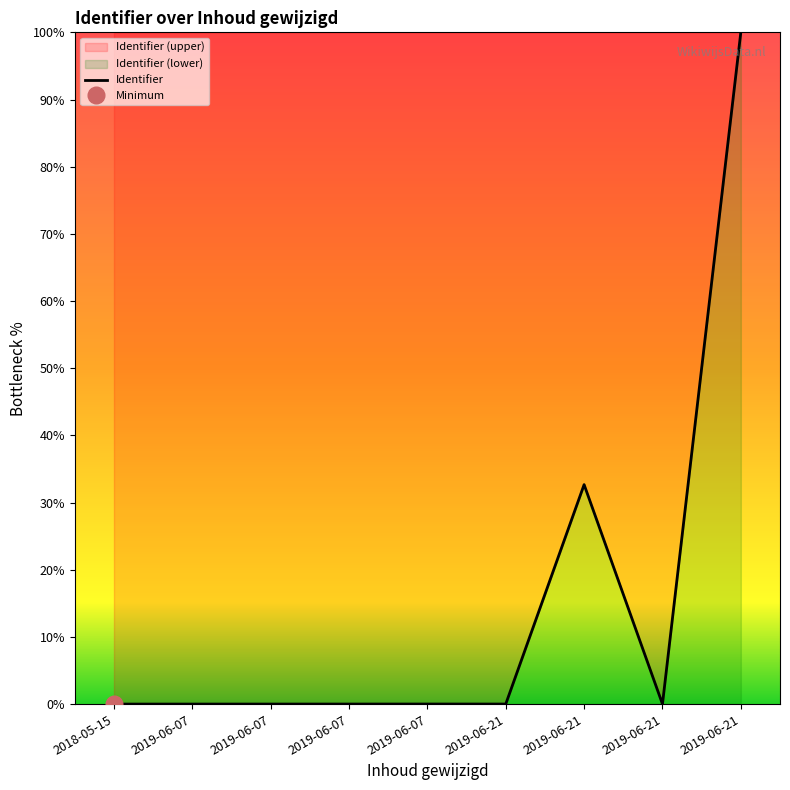

How many data points does each series have?

9